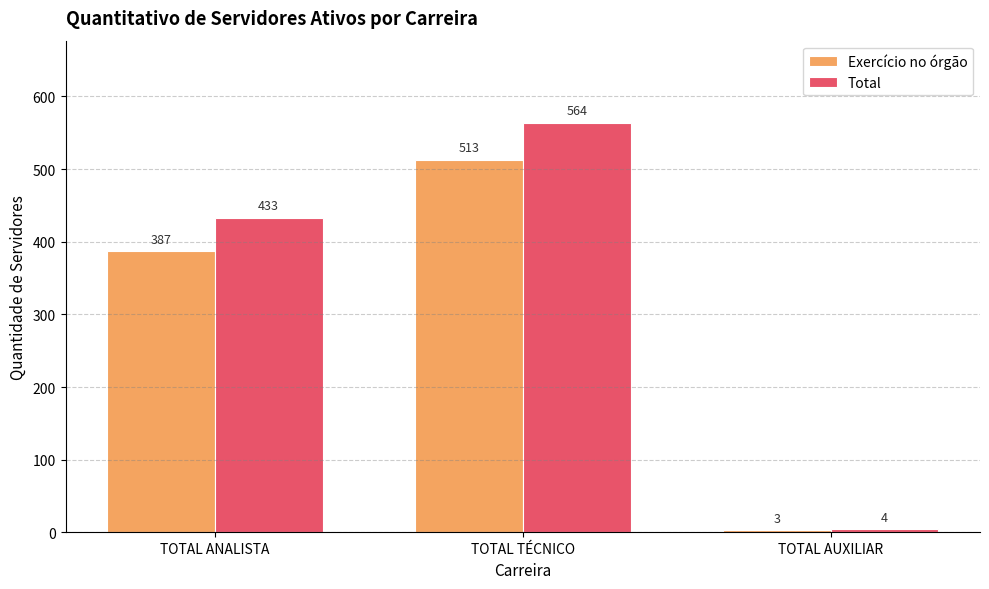

What is the total value across all series at TOTAL ANALISTA?

820